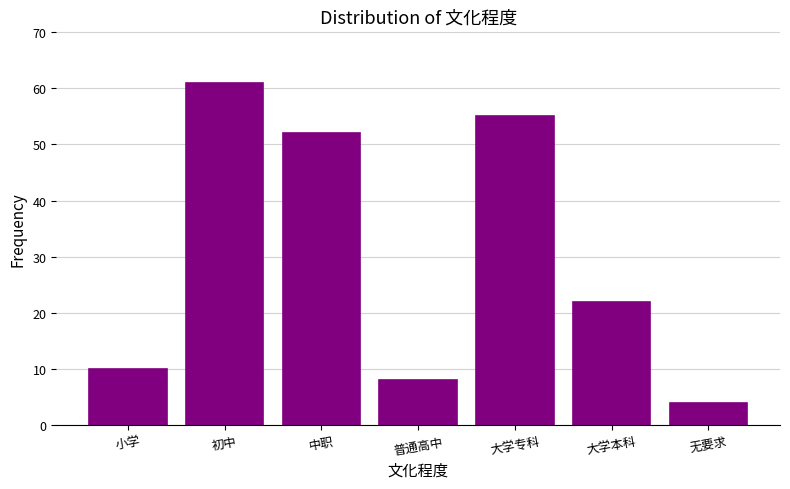

Is it true that the value at 初中 is 30?

False